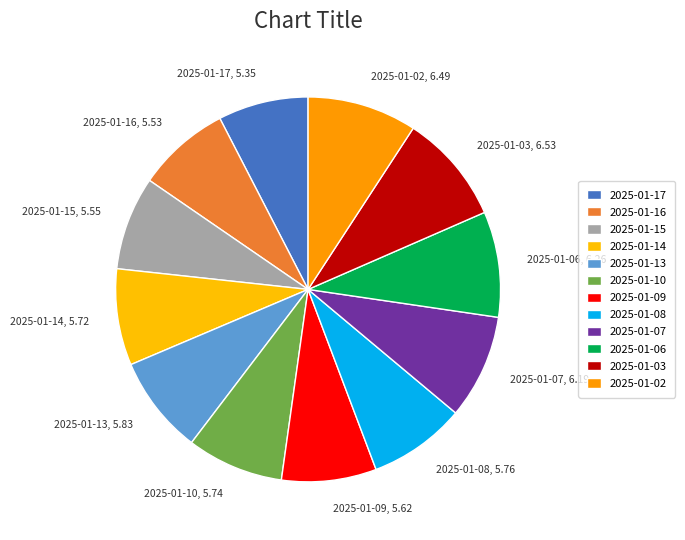

To the nearest percent, what is the average slice percentage?

8%